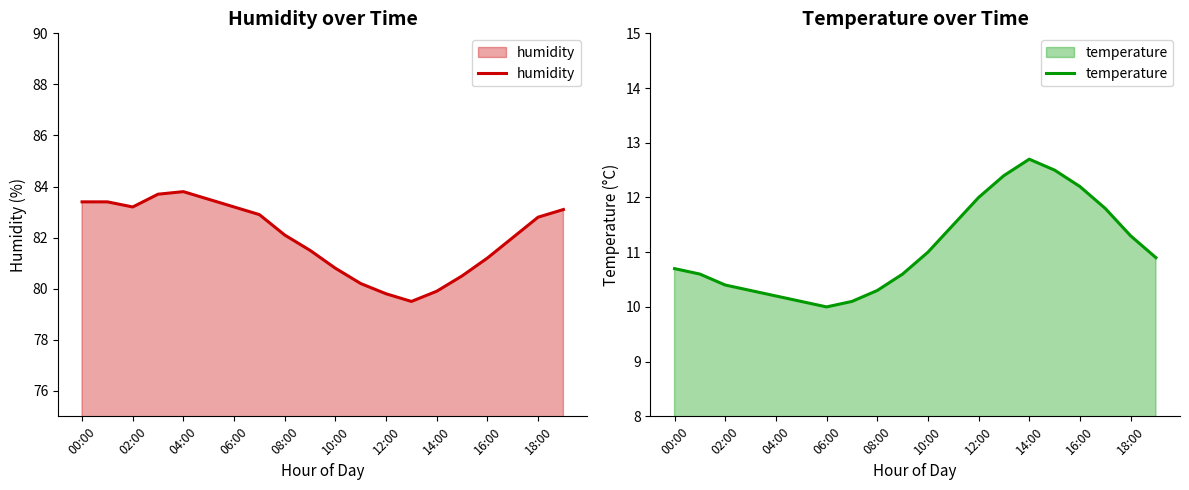

At how many categories does at least one series exceed 47?

20